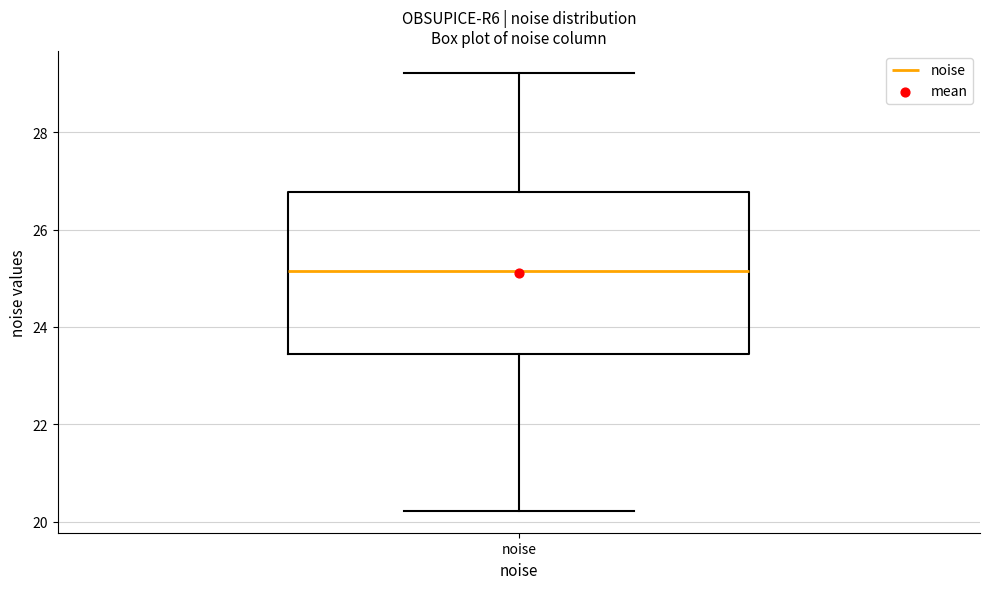

Read this box plot against the y-axis: the position of the median line, the range covered by the box, and the ends of both whiskers. The values are not printed on the chart, so give them approximately, as read against the axis.

median 25.2, box 23.4 to 26.8, whiskers 20.2 to 29.2